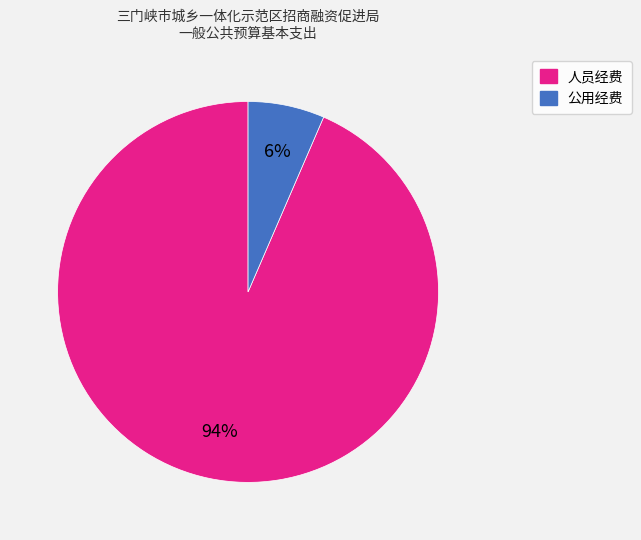

Is there any slice that represents more than half of the pie?

Yes